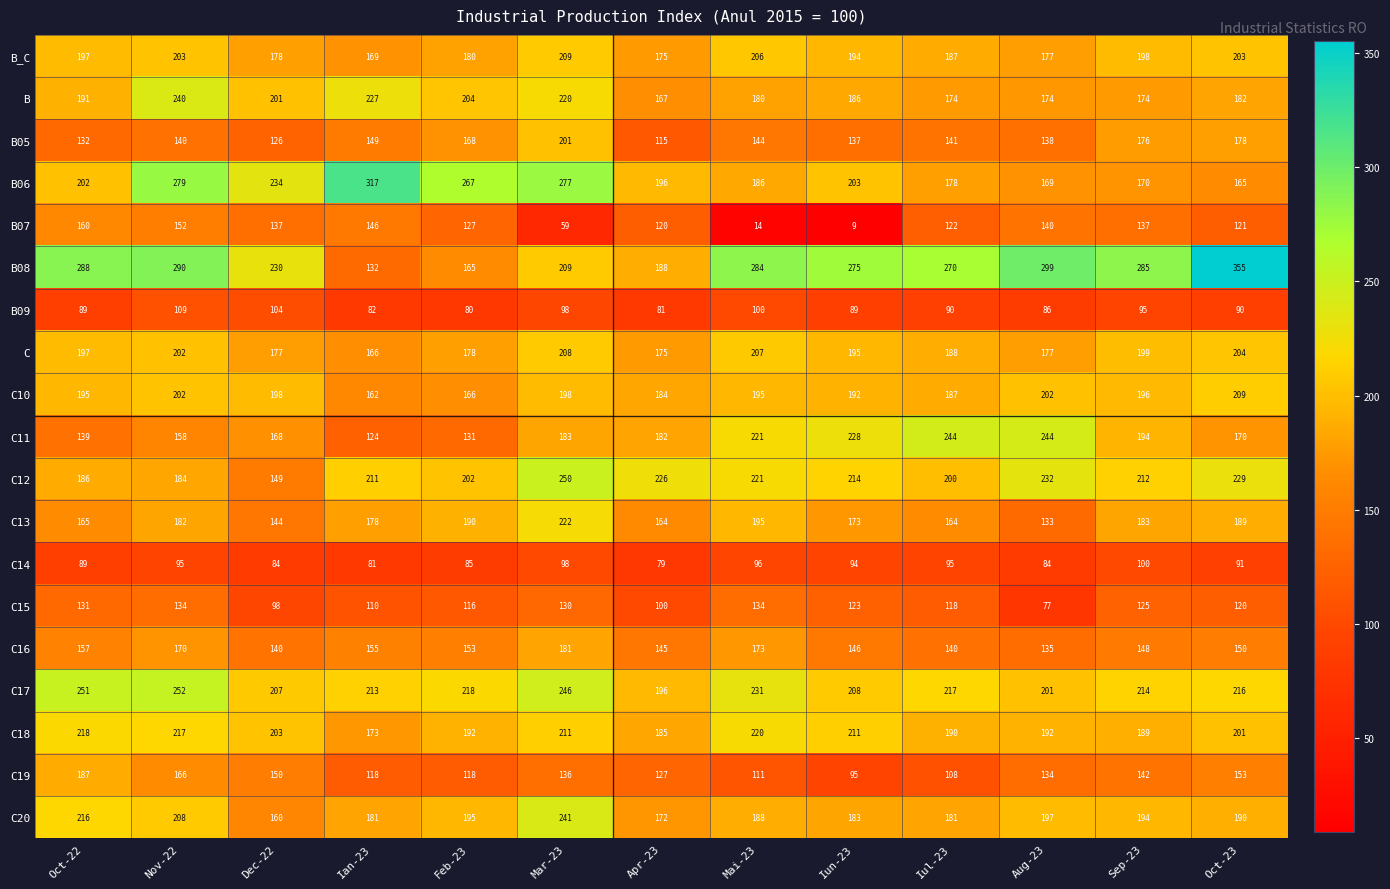

What is the sum of the C19 values at Mar-23 and Apr-23?

263